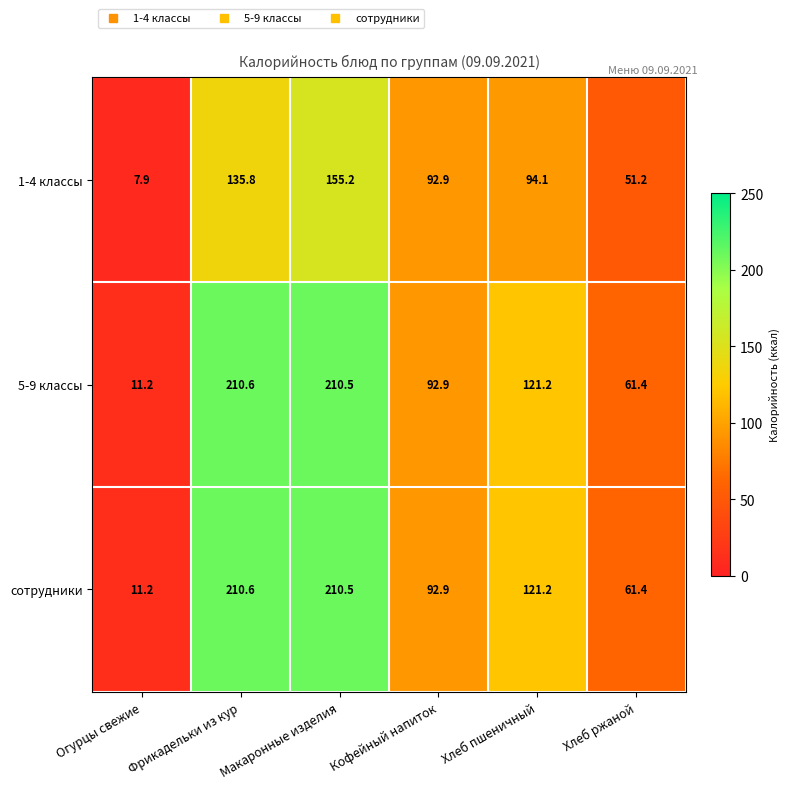

True or false: 5-9 классы has a value of 100.6 at Фрикадельки из кур.

False